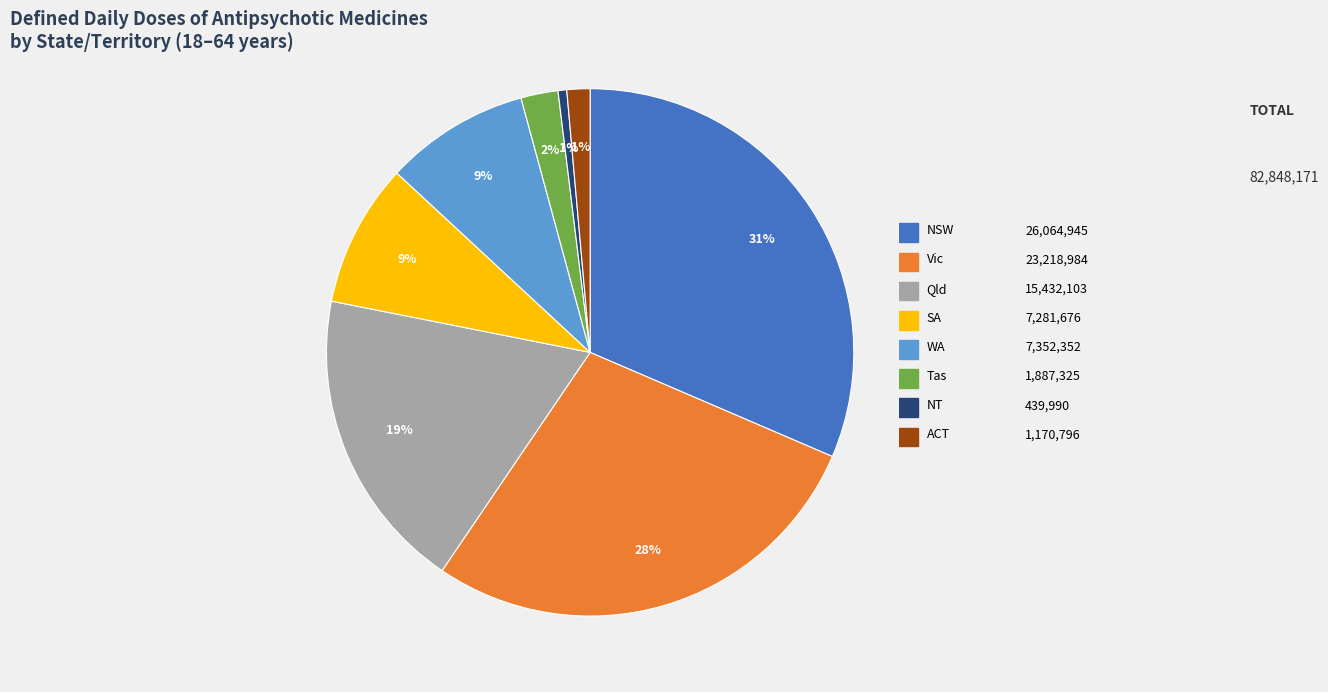

To the nearest percent, what is the average slice percentage?

12%